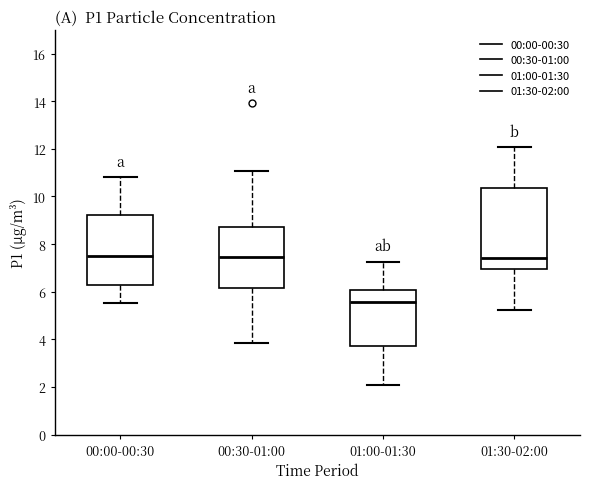

Which box's median line is the lowest?

01:00-01:30